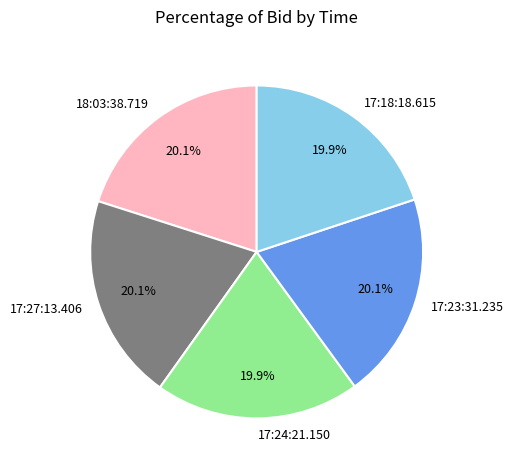

Count the number of slices in the pie.

5